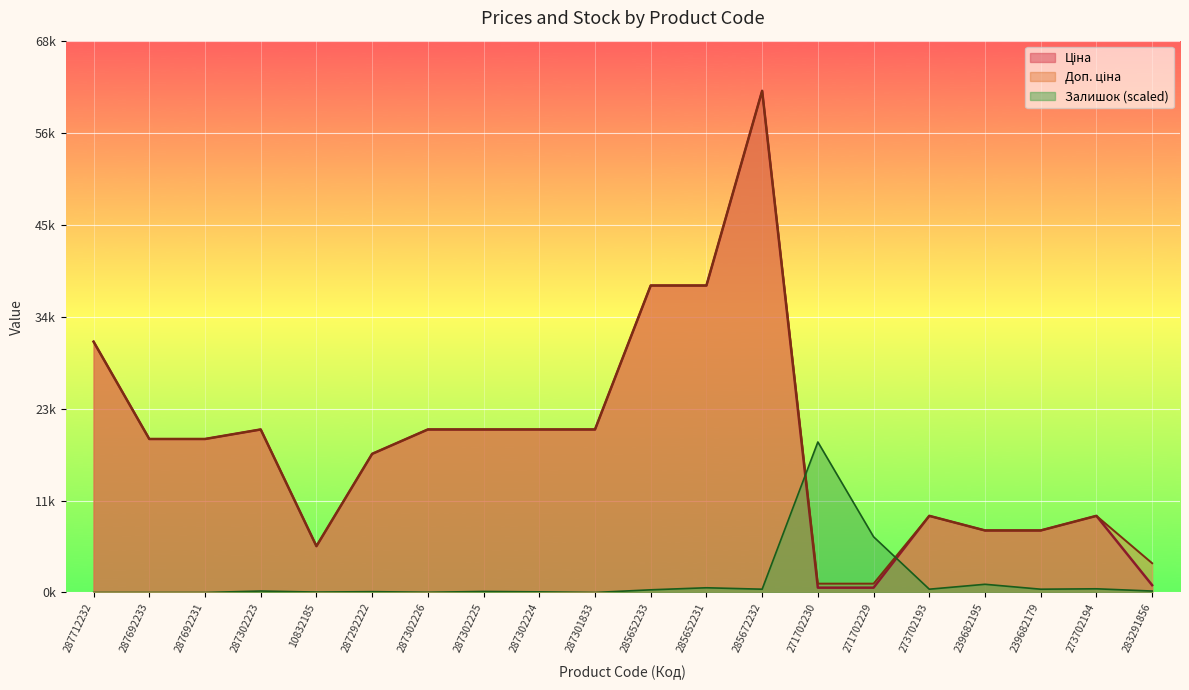

Rank the categories by Доп. ціна value from highest to lowest.

285672232, 285652233, 285652231, 287712232, 287302223, 287302226, 287302225, 287302224, 287301833, 287692233, 287692231, 287292222, 273702193, 273702194, 239682195, 239682179, 10832185, 283291856, 271702230, 271702229